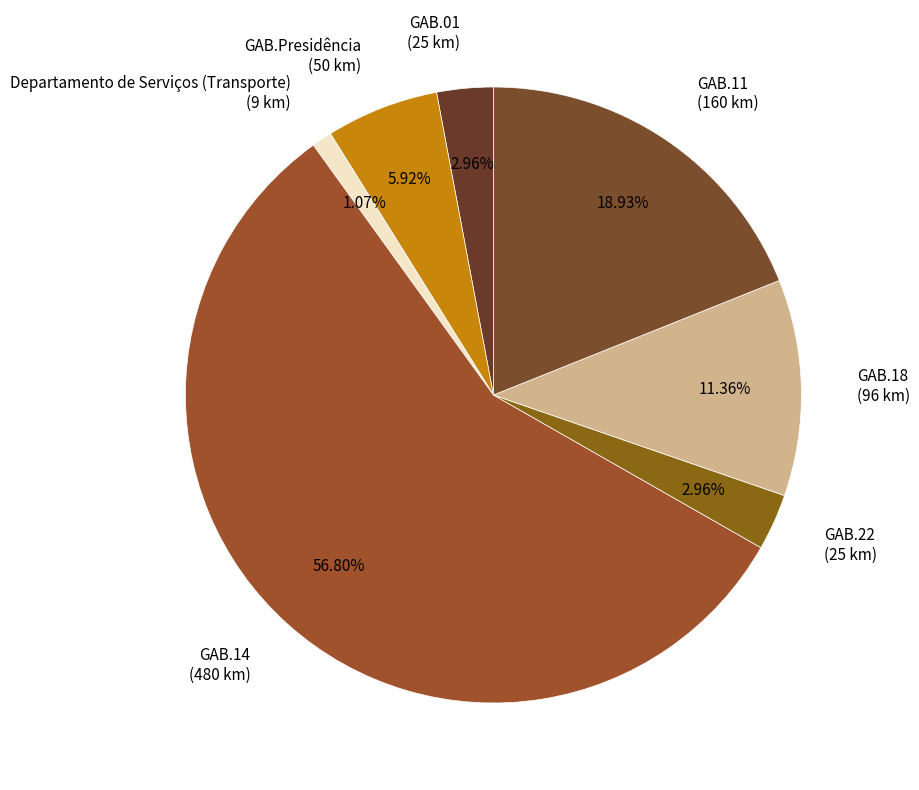

Is there a majority slice in this chart?

Yes